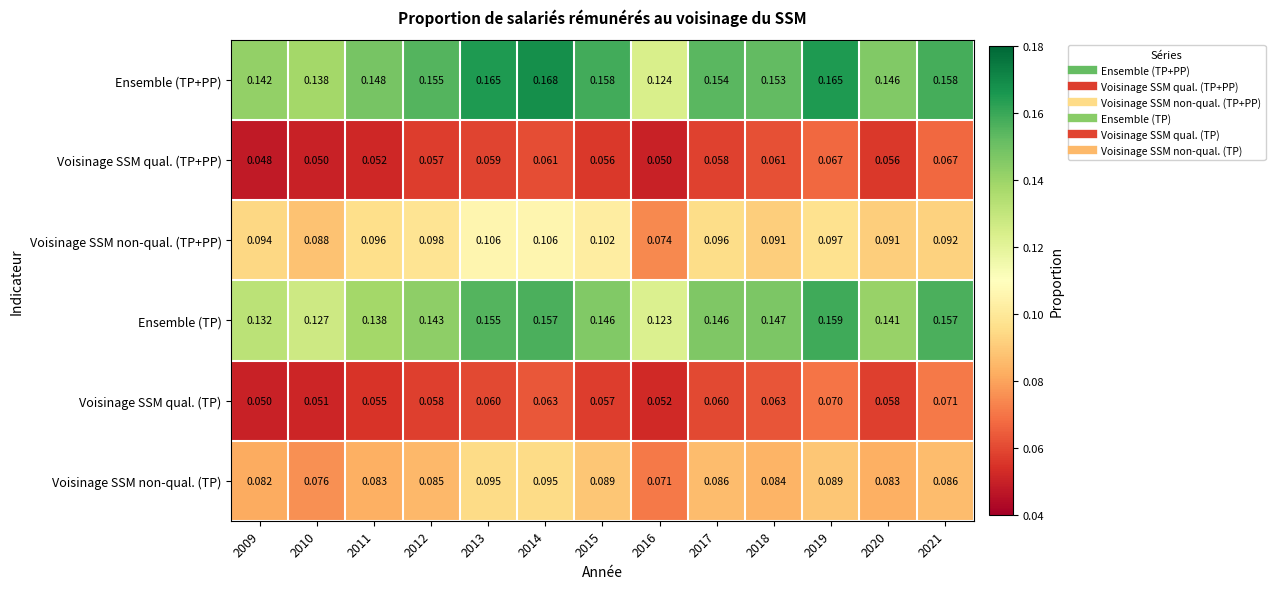

Rank the series at 2009 from highest to lowest value.

Ensemble (TP+PP), Ensemble (TP), Voisinage SSM non-qual. (TP+PP), Voisinage SSM non-qual. (TP), Voisinage SSM qual. (TP), Voisinage SSM qual. (TP+PP)